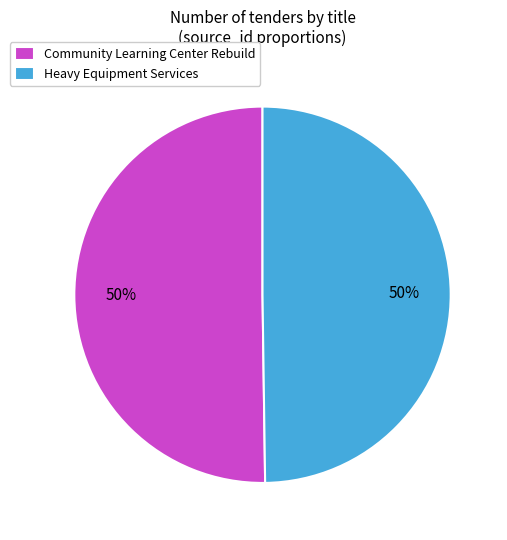

To the nearest percent, what is the average slice percentage?

50%